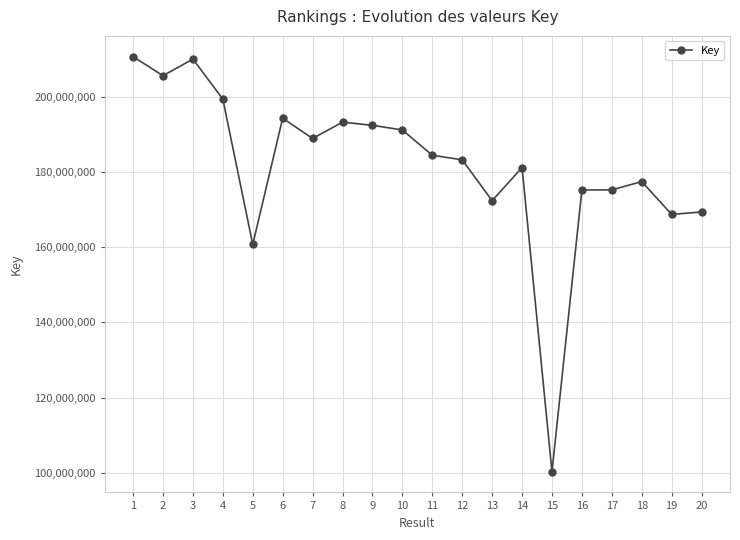

What is the difference between the maximum and minimum values?

110377112